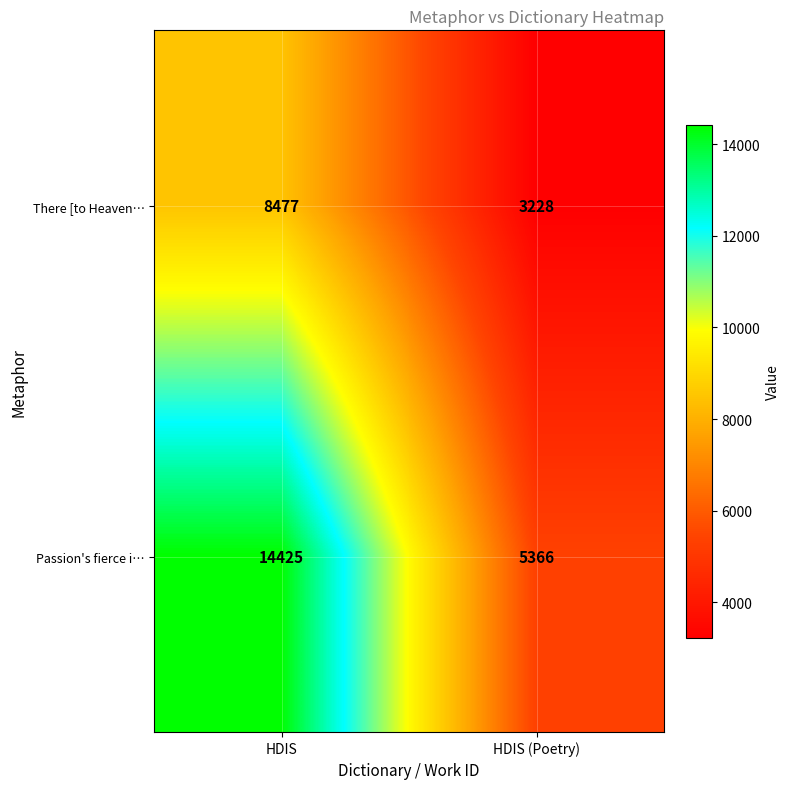

Which category has the lowest value in the Passion's fierce i… series?

HDIS (Poetry)